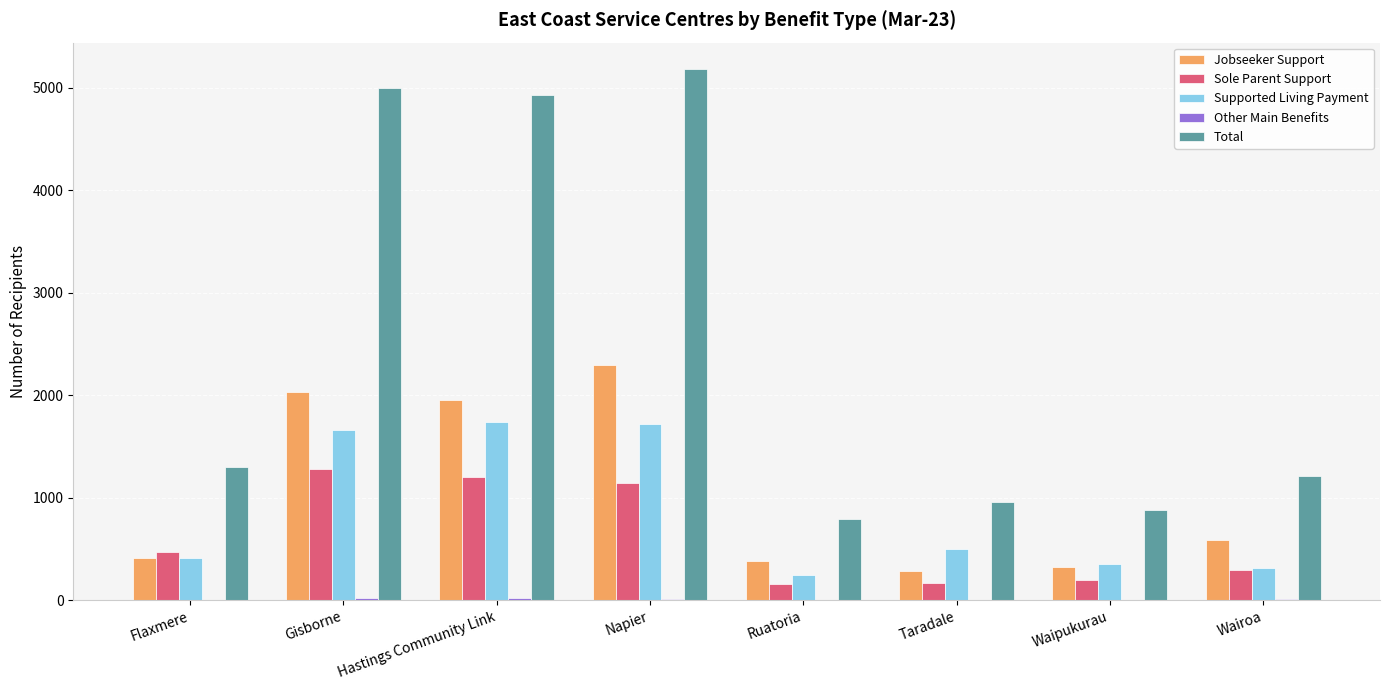

What is the sum of the Sole Parent Support values at Hastings Community Link and Ruatoria?

1362